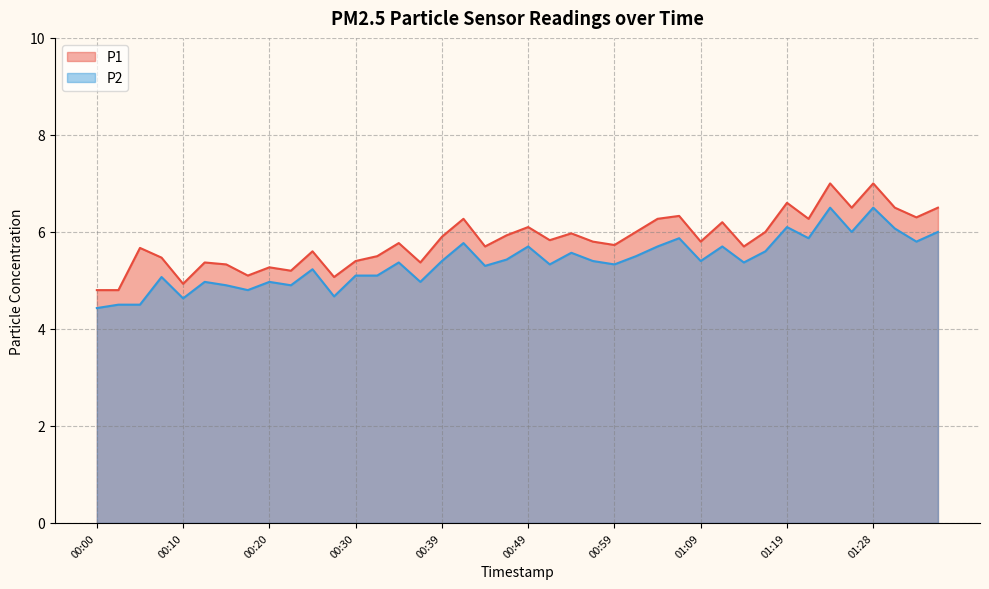

Reading right to left, transcribe all the data shown in this chart.

P1: 01:36=6.5	01:33=6.3	01:31=6.5	01:28=7.0	01:26=6.5	01:23=7.0	01:21=6.3	01:19=6.6	01:16=6.0	01:14=5.7	01:11=6.2	01:09=5.8	01:06=6.3	01:04=6.3	01:02=6.0	00:59=5.7	00:57=5.8	00:54=6.0	00:52=5.8	00:49=6.1	00:47=5.9	00:44=5.7	00:42=6.3	00:39=5.9	00:37=5.4	00:34=5.8	00:32=5.5	00:30=5.4	00:27=5.1	00:25=5.6	00:22=5.2	00:20=5.3	00:17=5.1	00:15=5.3	00:13=5.4	00:10=4.9	00:08=5.5	00:05=5.7	00:03=4.8	00:00=4.8
P2: 01:36=6.0	01:33=5.8	01:31=6.1	01:28=6.5	01:26=6.0	01:23=6.5	01:21=5.9	01:19=6.1	01:16=5.6	01:14=5.4	01:11=5.7	01:09=5.4	01:06=5.9	01:04=5.7	01:02=5.5	00:59=5.3	00:57=5.4	00:54=5.6	00:52=5.3	00:49=5.7	00:47=5.4	00:44=5.3	00:42=5.8	00:39=5.4	00:37=5.0	00:34=5.4	00:32=5.1	00:30=5.1	00:27=4.7	00:25=5.2	00:22=4.9	00:20=5.0	00:17=4.8	00:15=4.9	00:13=5.0	00:10=4.6	00:08=5.1	00:05=4.5	00:03=4.5	00:00=4.4